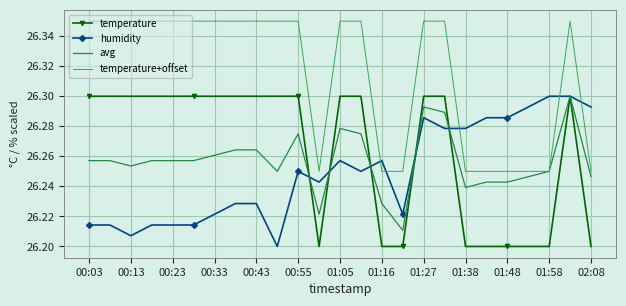

What is the difference between the maximum and minimum values in the temperature+offset series?

0.1